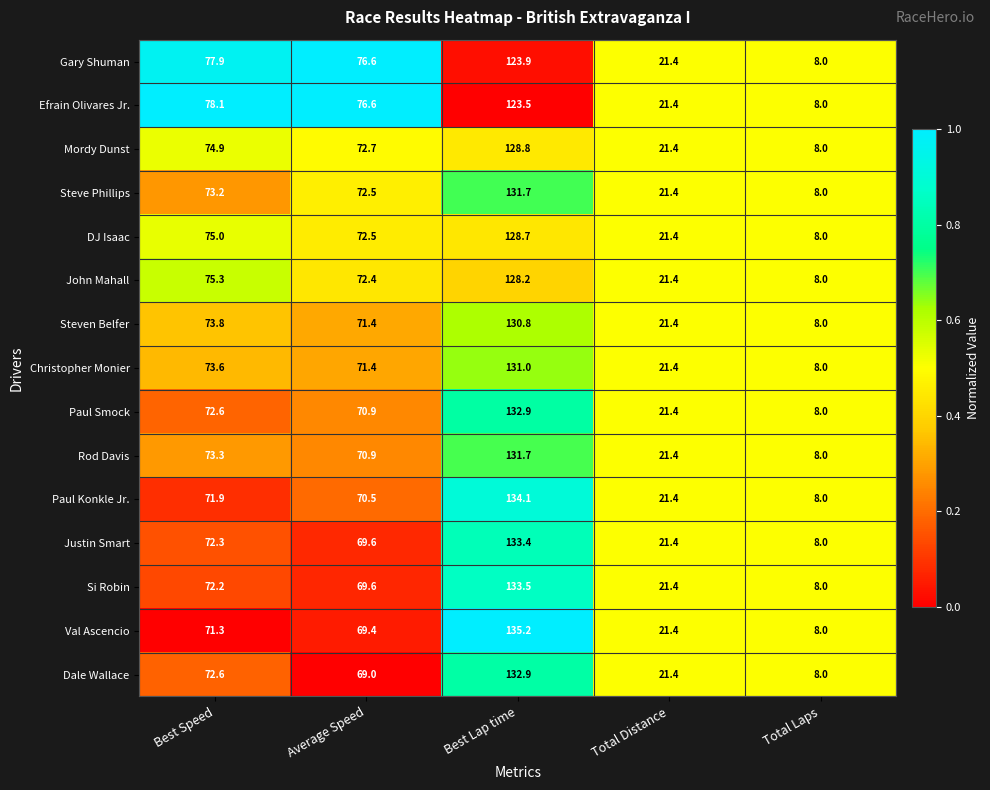

Which category has the highest value across all series?

Best Lap time